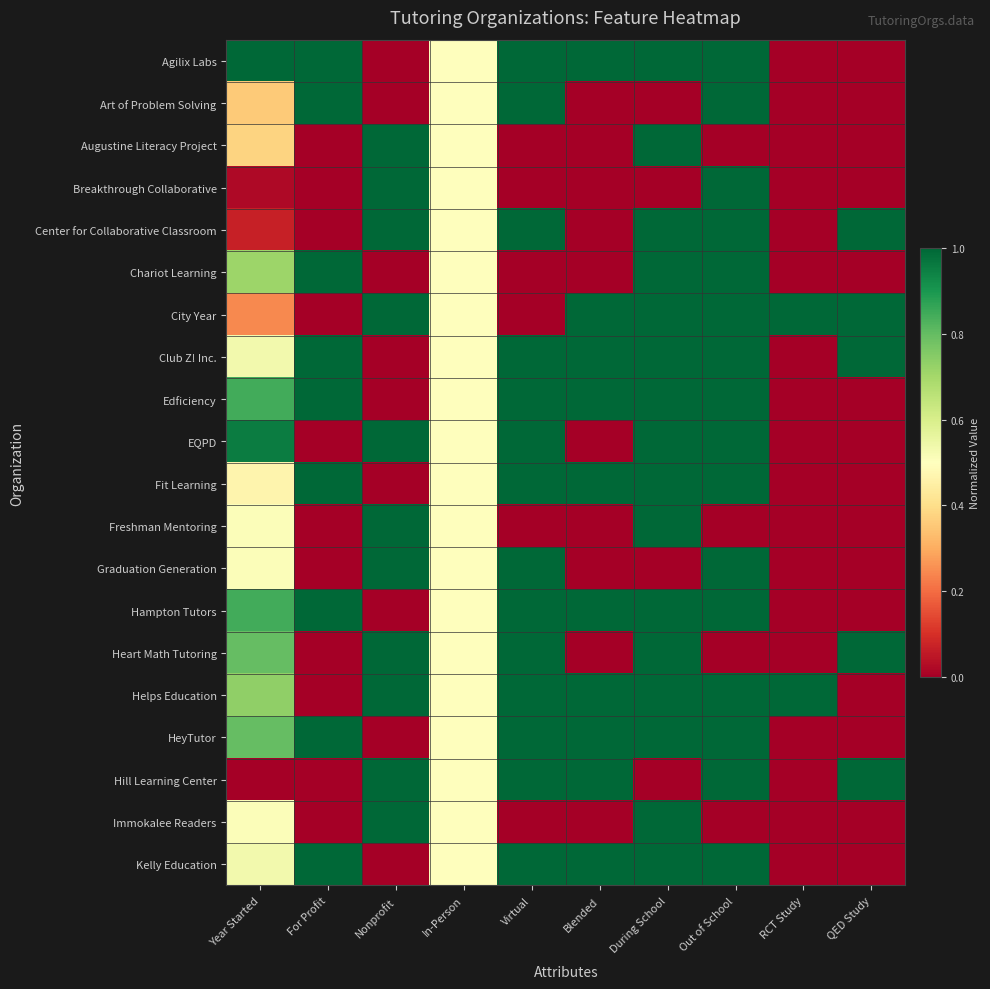

Rank the series at QED Study from lowest to highest value.

Agilix Labs, Art of Problem Solving, Augustine Literacy Project, Breakthrough Collaborative, Chariot Learning, Edficiency, EQPD, Fit Learning, Freshman Mentoring, Graduation Generation, Hampton Tutors, Helps Education, HeyTutor, Immokalee Readers, Kelly Education, Center for Collaborative Classroom, City Year, Club Z! Inc., Heart Math Tutoring, Hill Learning Center